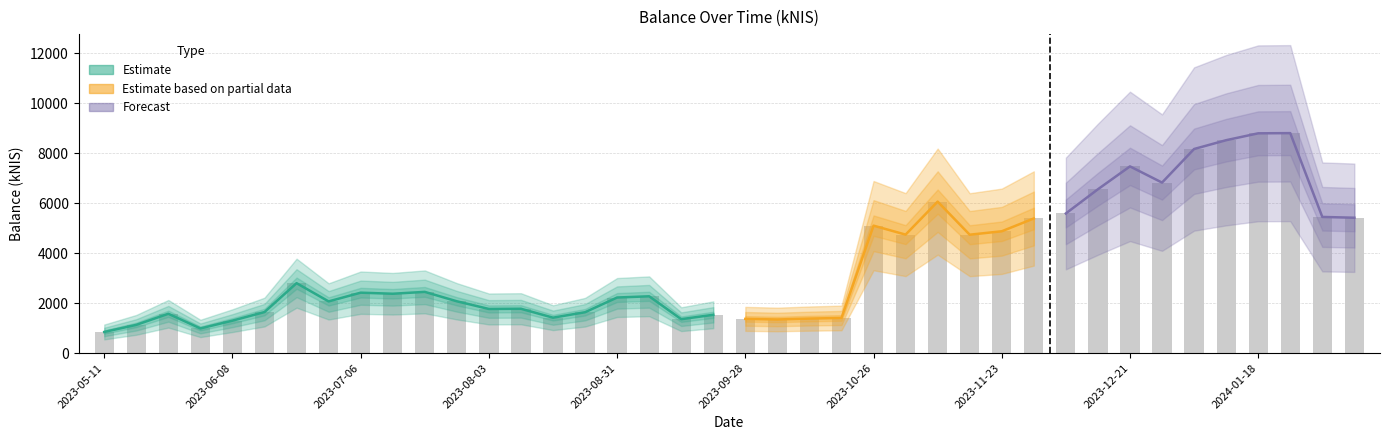

Are the bars horizontal?

No